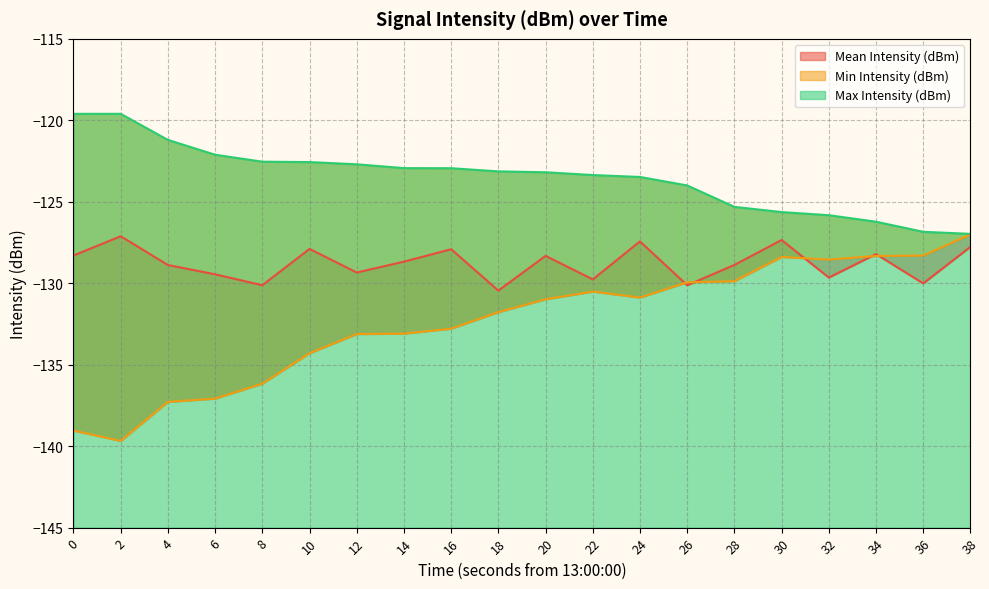

At which category does Max Intensity (dBm) reach its first local peak?

2